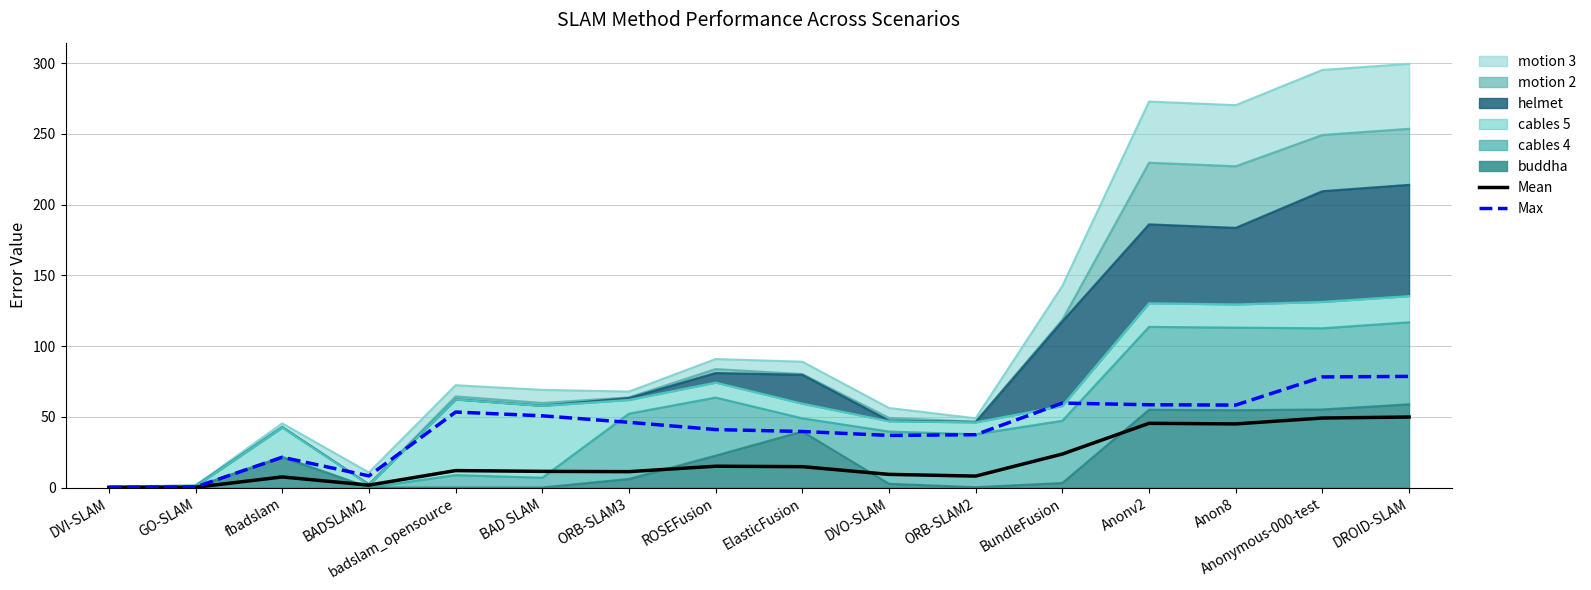

The Mean series shows 0.8 at BADSLAM2. True or false?

False